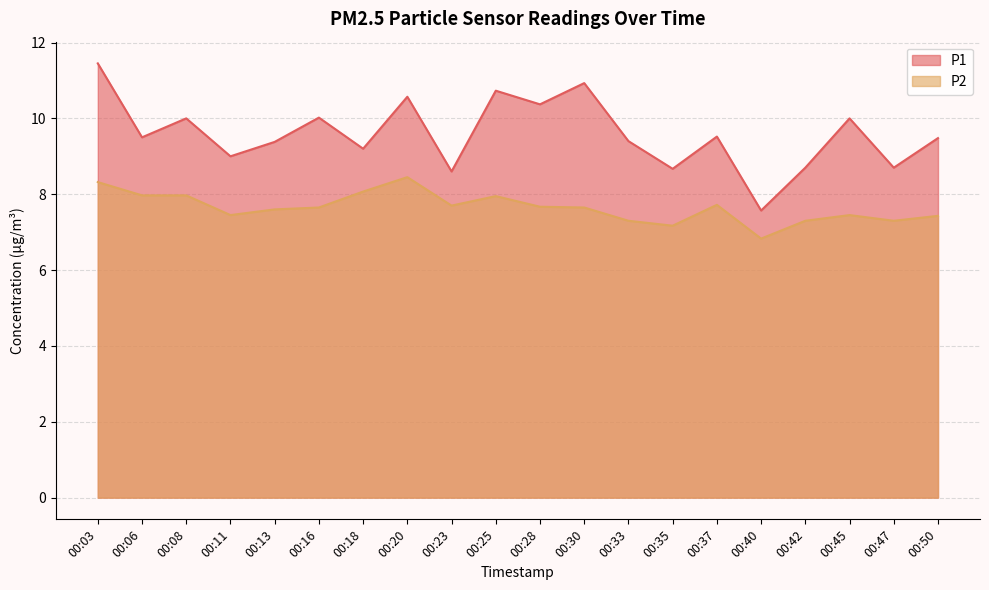

How many lines are shown in the chart?

2